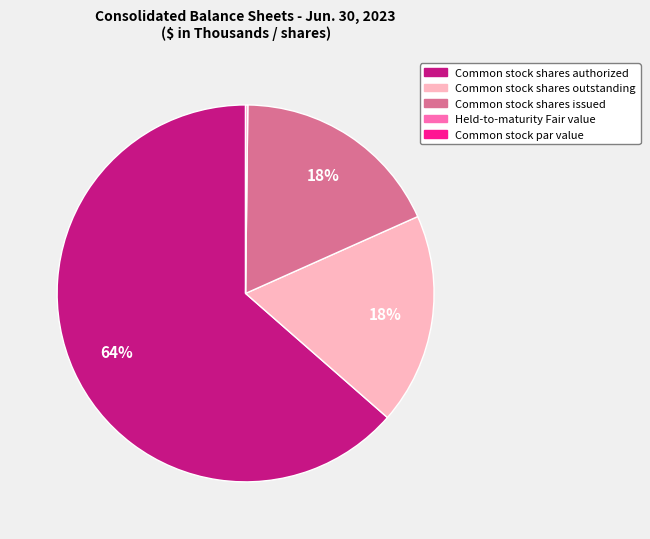

To the nearest percent, what is the average slice percentage?

20%